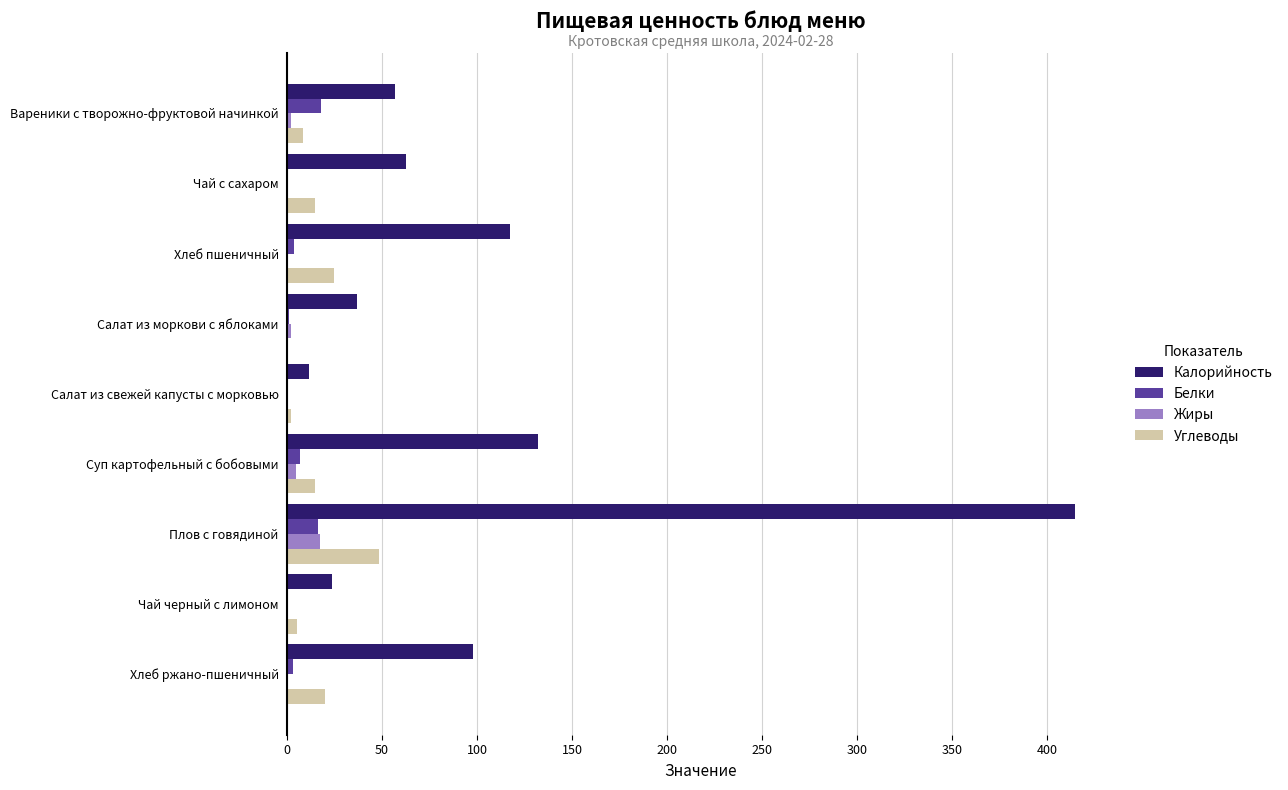

Is the value of Калорийность at Хлеб пшеничный greater than the value of Углеводы at Хлеб пшеничный?

Yes